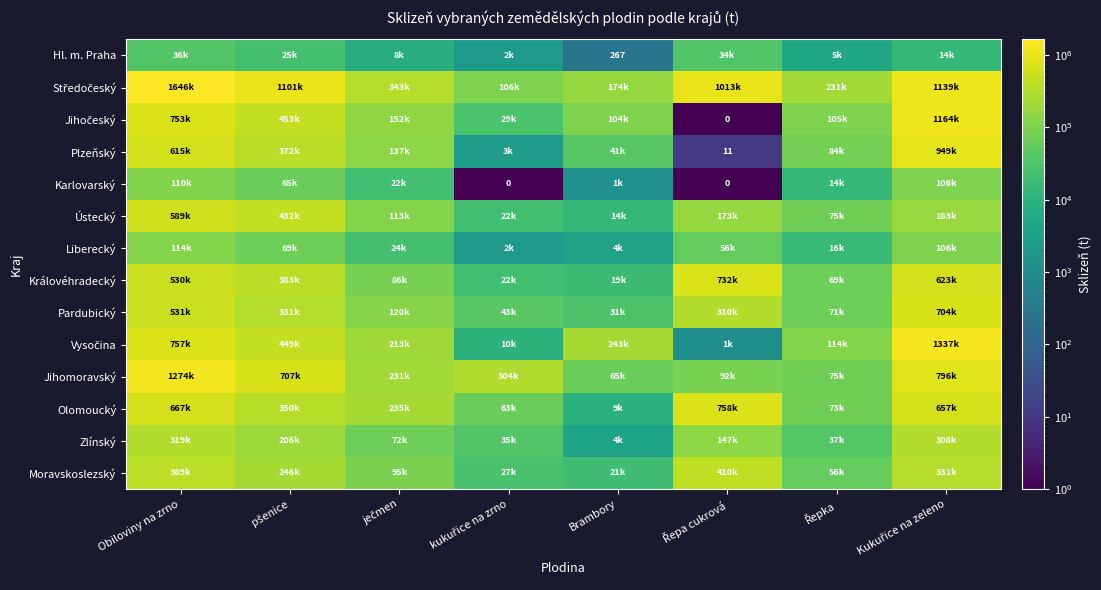

Which series changed the most between kukuřice na zrno and Řepa cukrová?

Středočeský